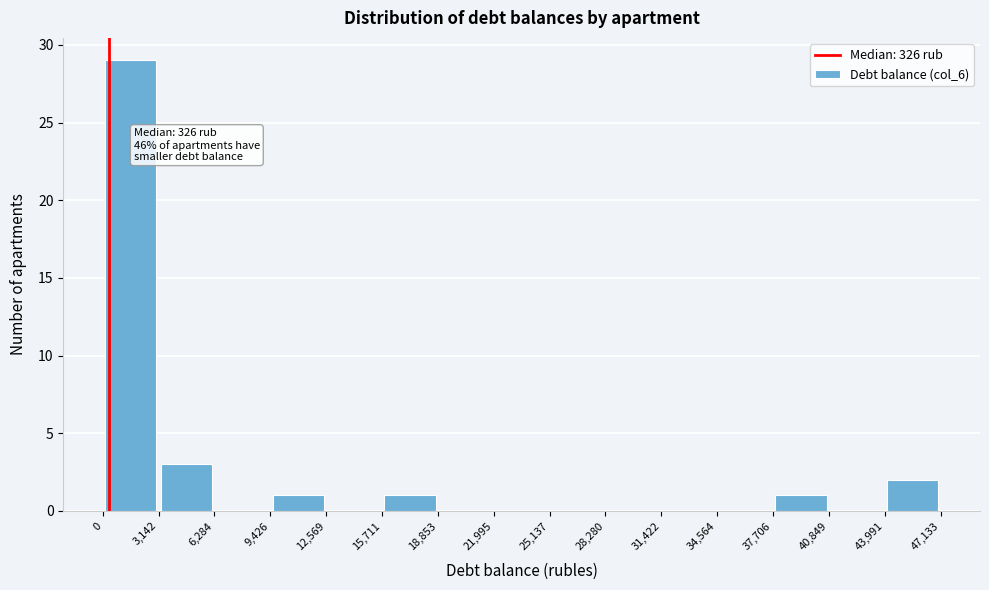

Which range on the x-axis has the tallest bar?

0 to 3,142